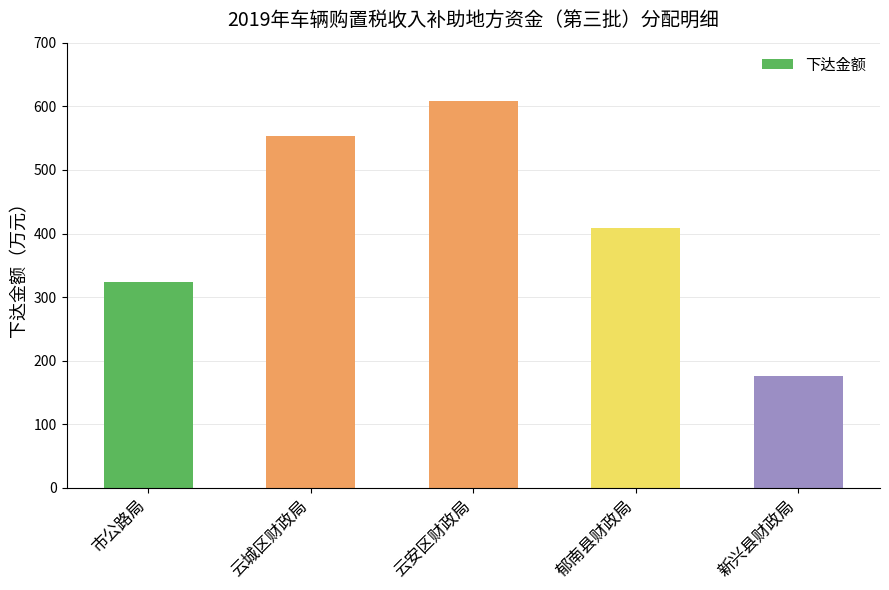

Is it true that the value at 郁南县财政局 is 409?

True